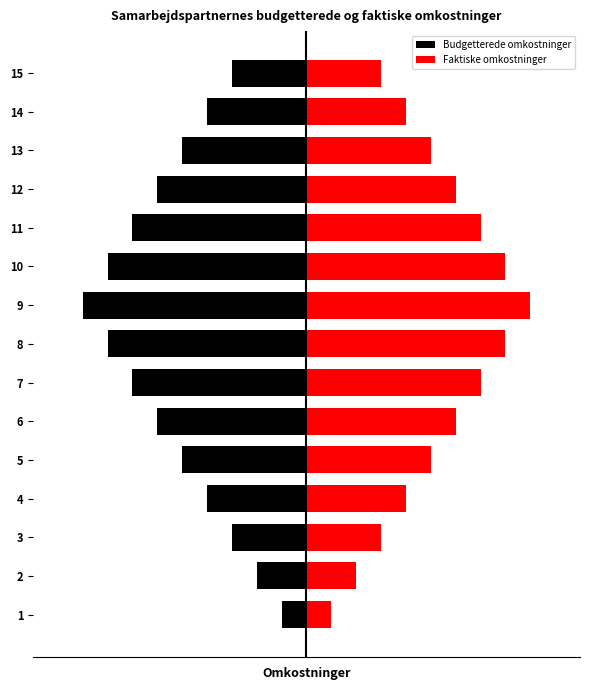

How many values in the Faktiske omkostninger series exceed 10?

7